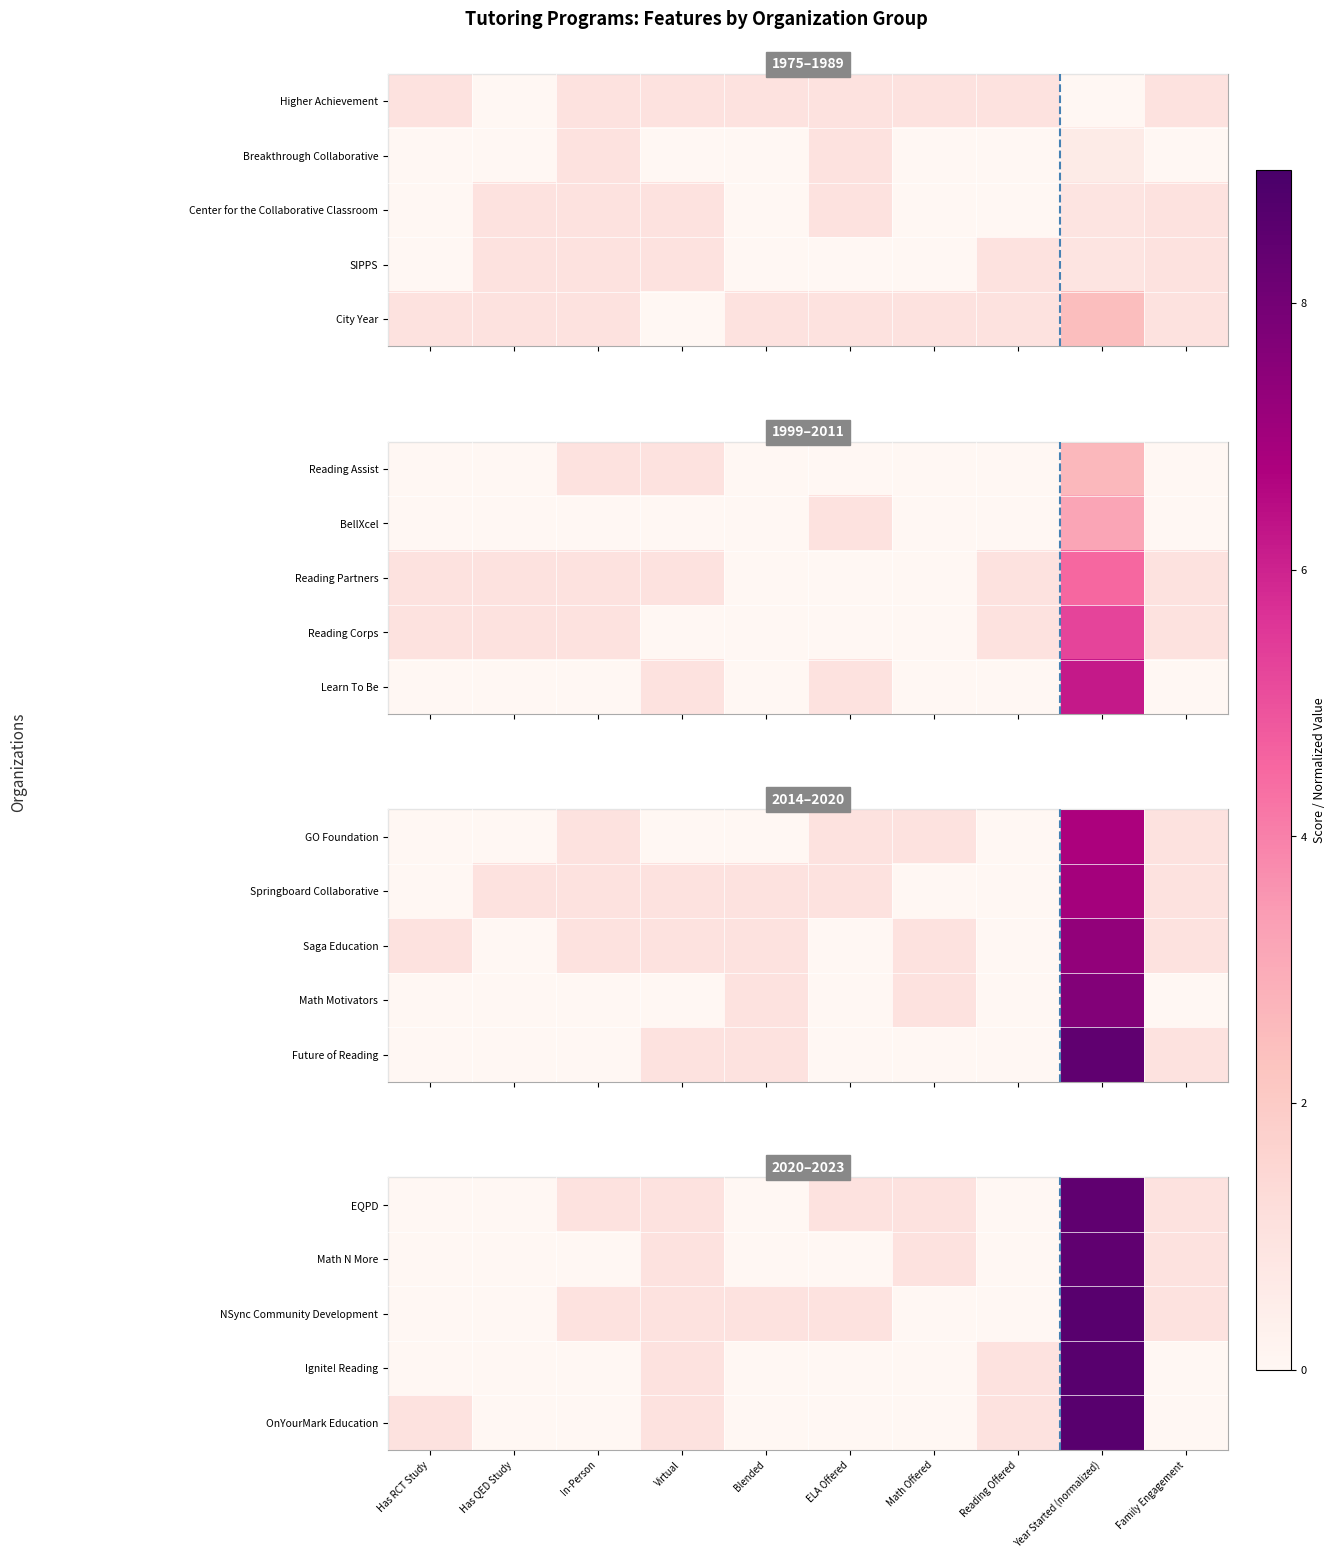

What is the approximate value of EQPD at ELA Offered?

1.0